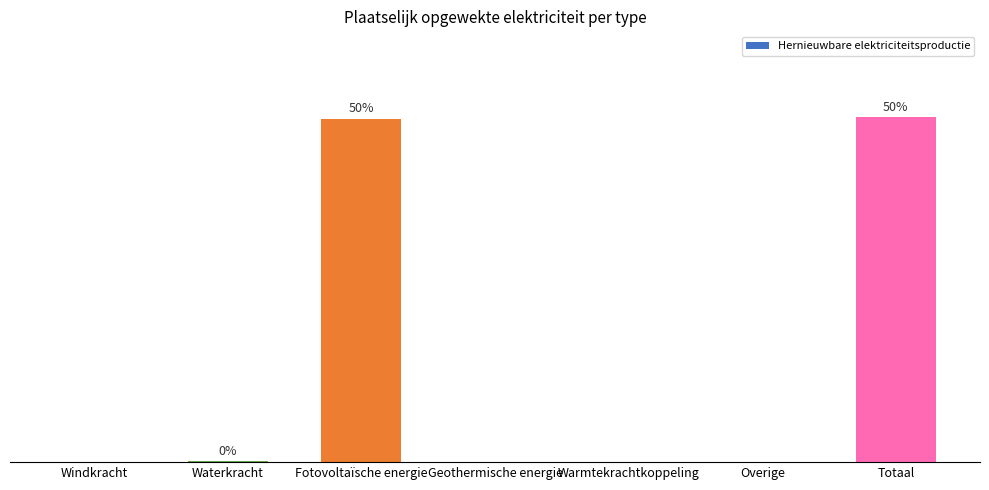

What is the change in value from Fotovoltaïsche energie to Overige?

-49.8